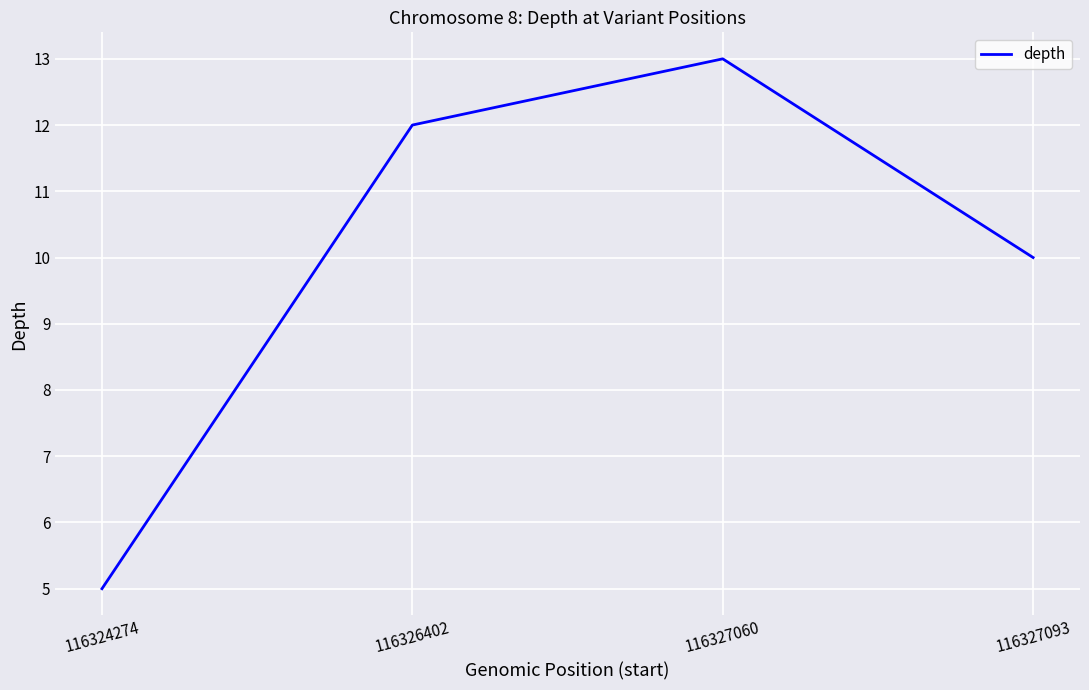

Which category has the highest value across all series?

116327060